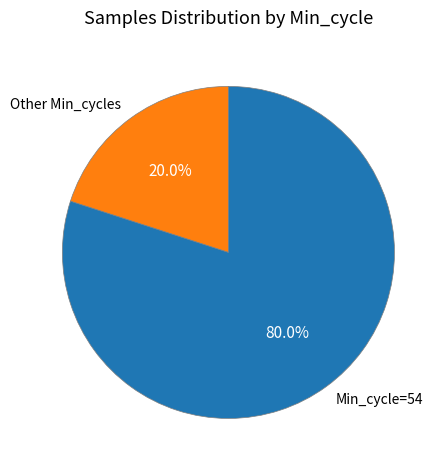

How many segments does this pie chart have?

2